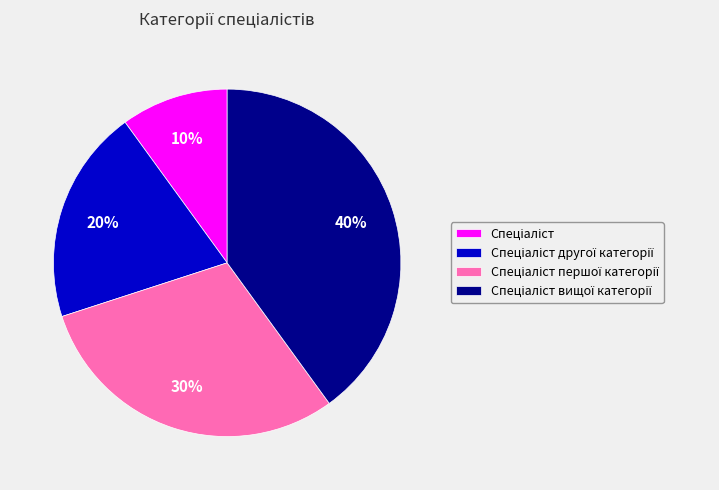

Is there a majority slice in this chart?

No